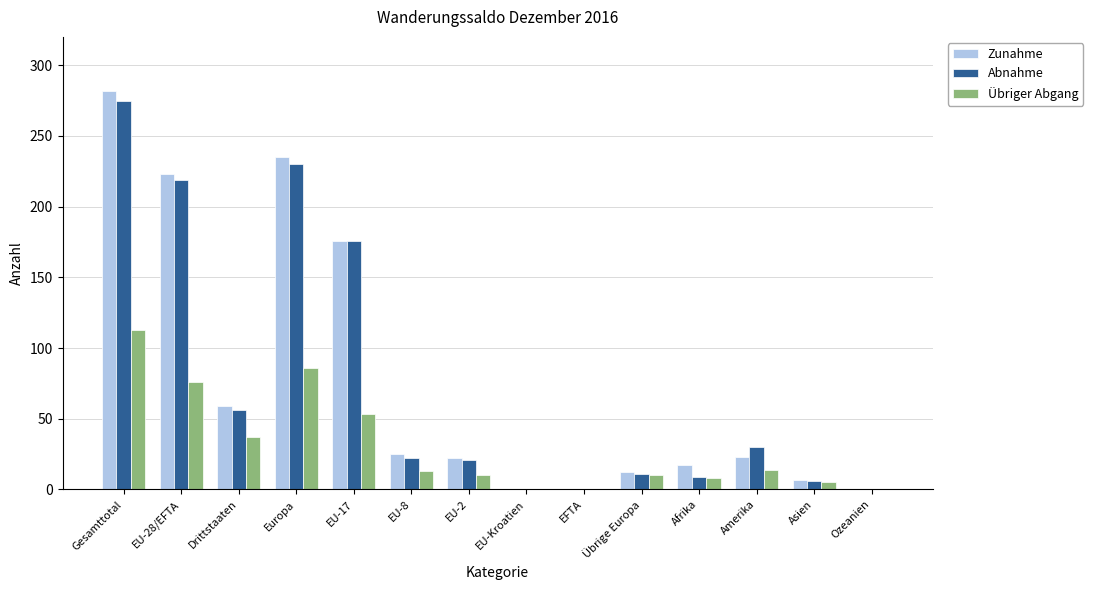

Is the value of Übriger Abgang at Amerika greater than the value of Zunahme at Ozeanien?

Yes